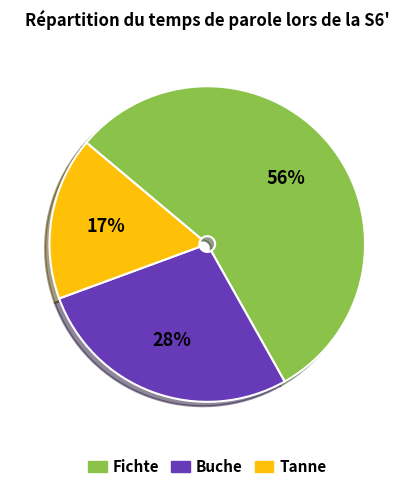

How many slices are in this pie chart?

3